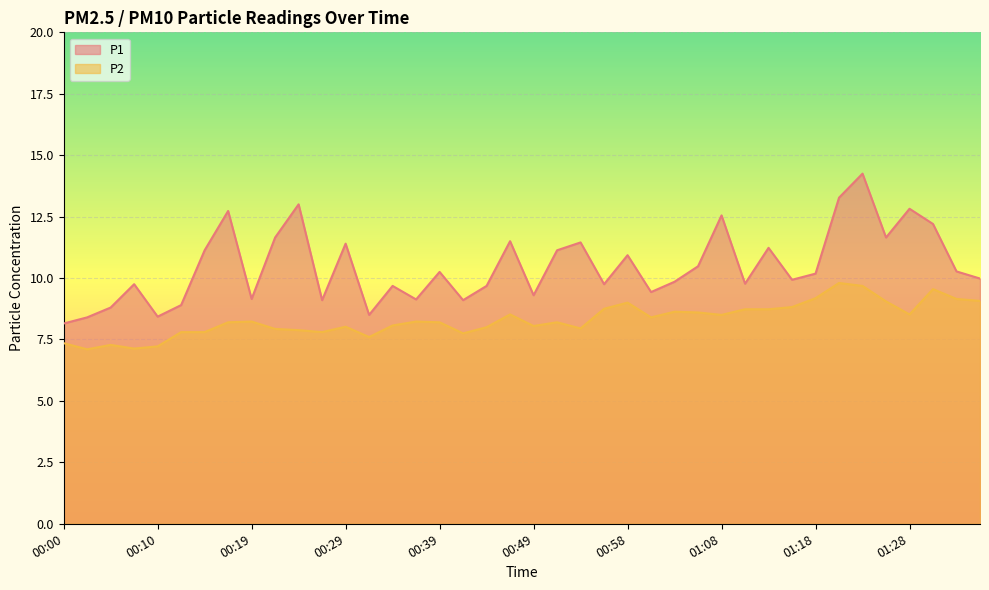

In P1, how many points are higher than both neighbors (excluding endpoints)?

13